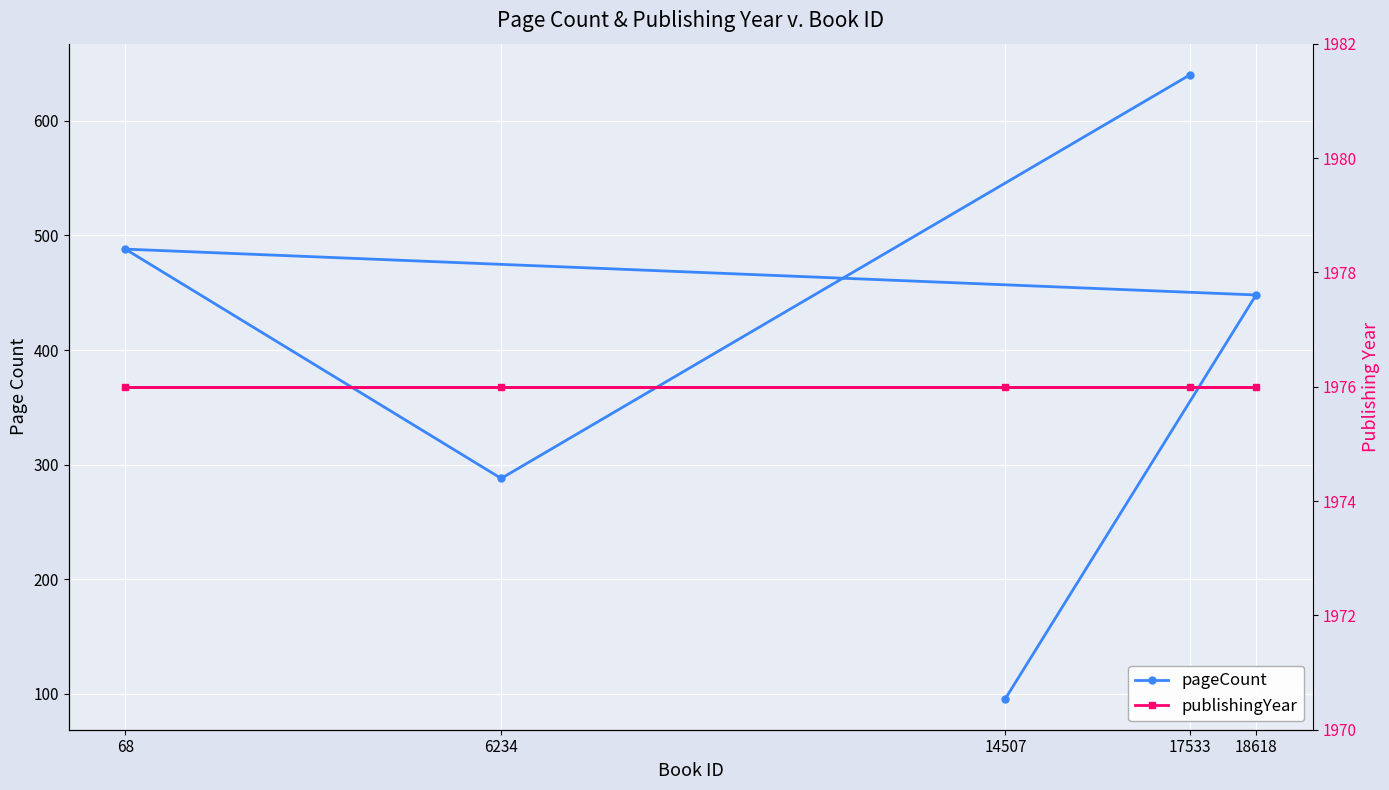

At which category is the sum across all series the highest?

17533